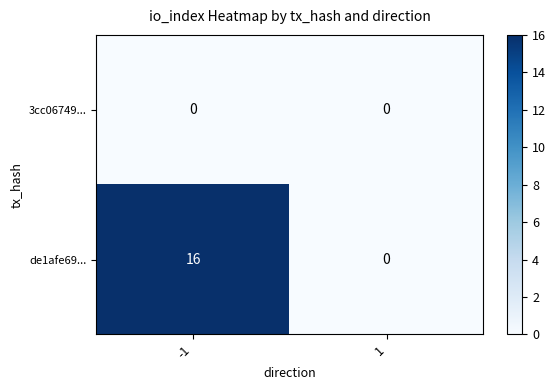

Rank the series by their maximum value, from lowest to highest.

3cc06749..., de1afe69...